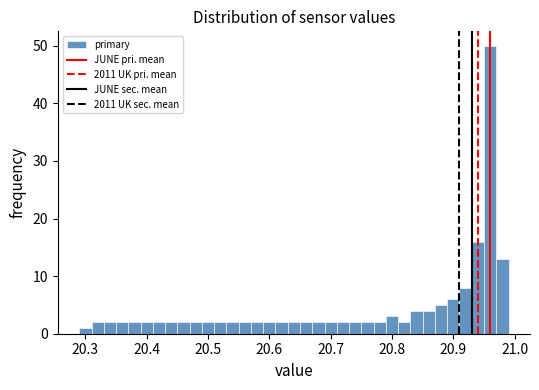

Read against the x-axis, roughly where is the centre of the tallest bar?

20.96